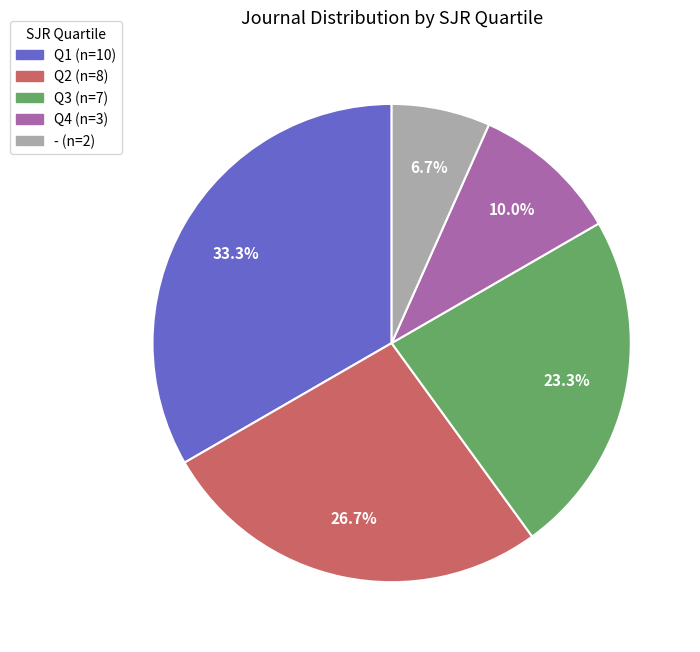

Which slice is the largest?

Q1